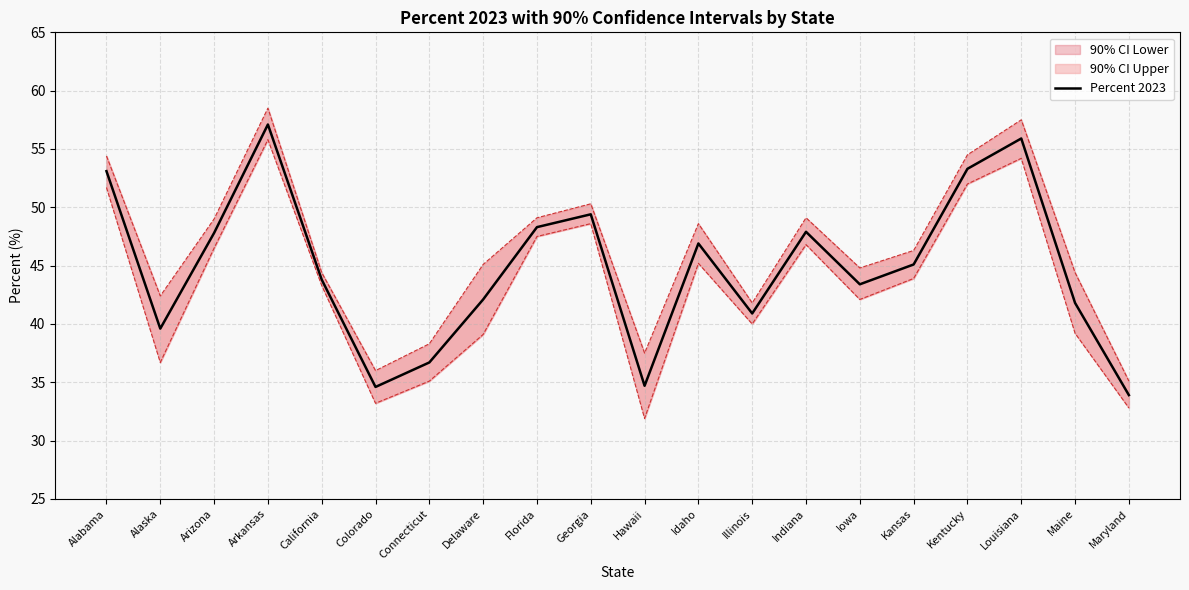

How many lines are shown in the chart?

1